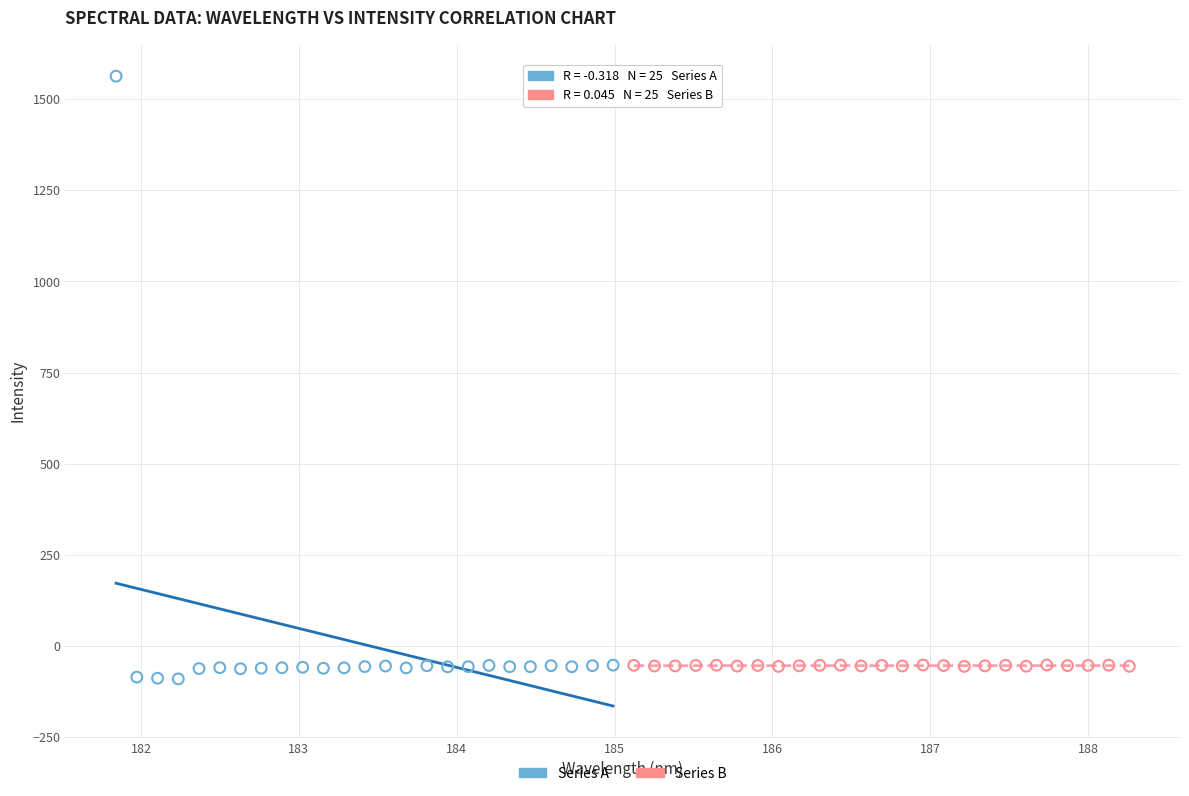

Which series reaches the maximum Y coordinate?

Series A